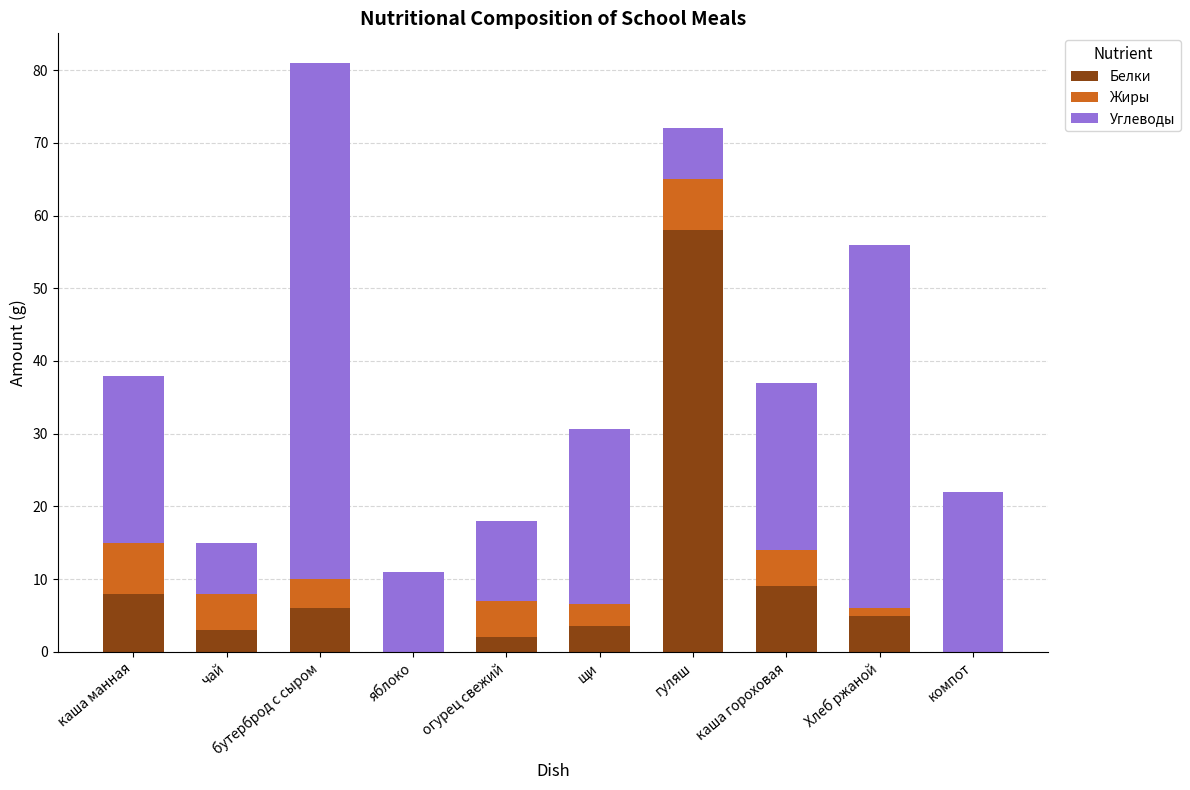

How many data points does each series have?

10